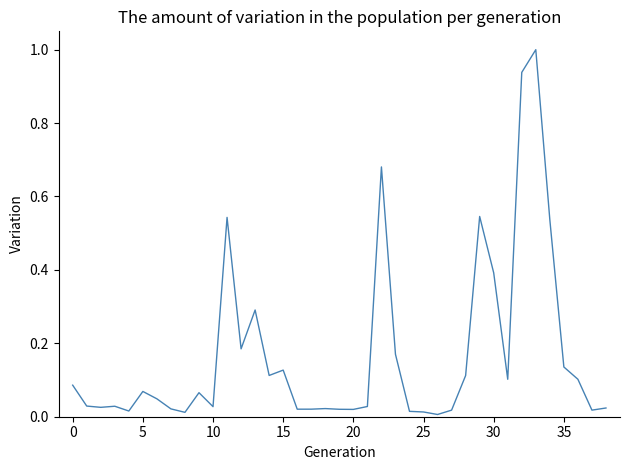

How many lines are shown in the chart?

1